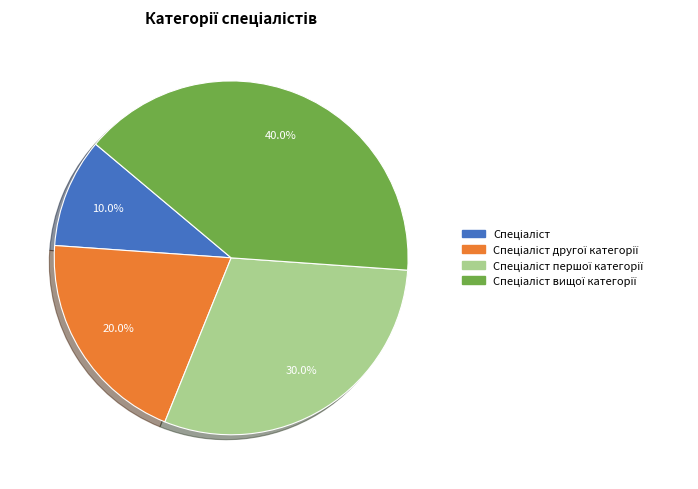

Is there a majority slice in this chart?

No